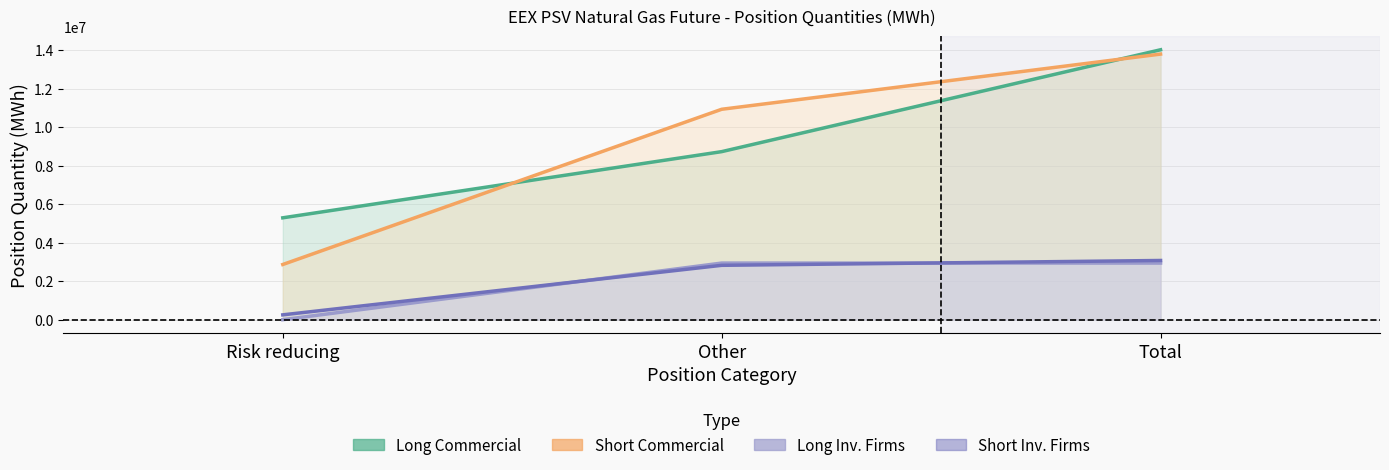

Is it true that Short_InvFirms equals 3073536 at Total?

True